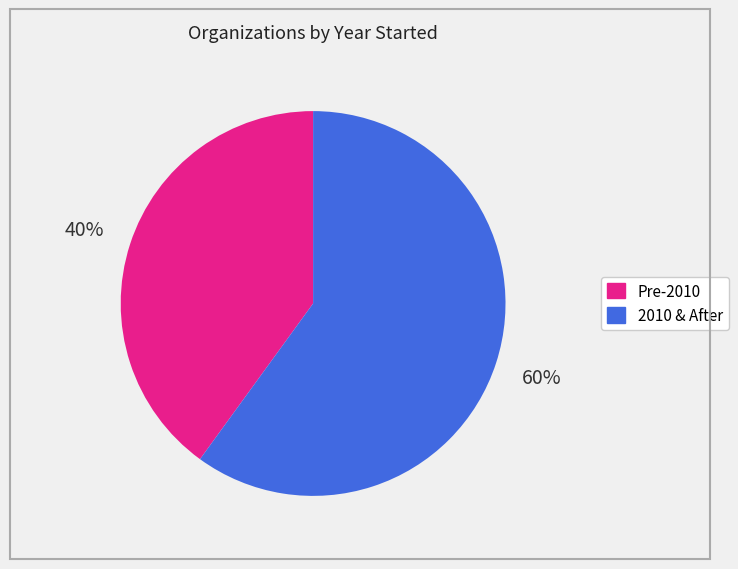

Is there any slice that represents more than half of the pie?

Yes